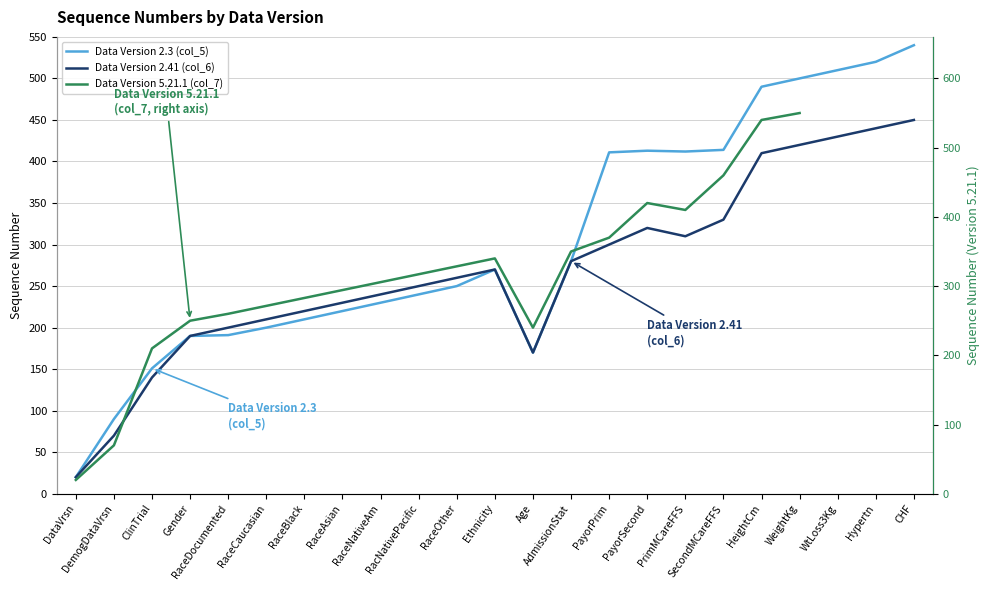

What is the difference between the maximum and minimum values in the Data Version 2.3 (col_5) series?

520